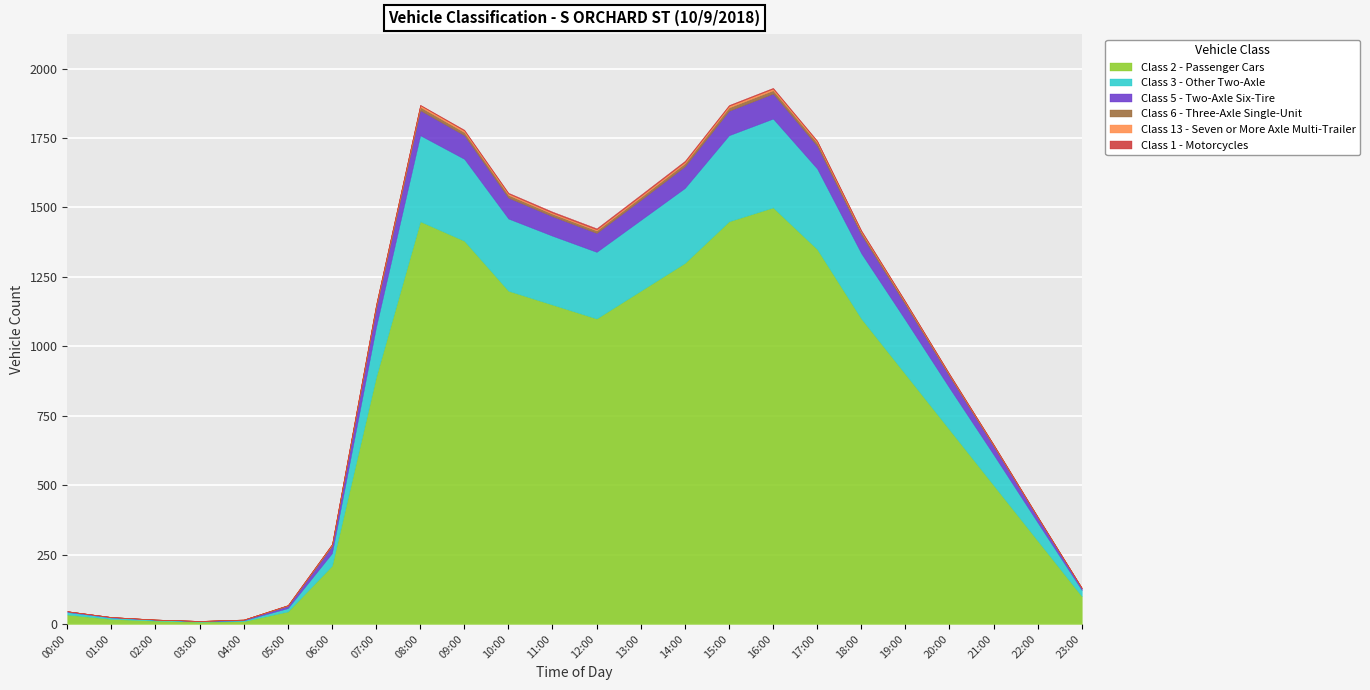

Between 12:00 and 15:00, which series saw the biggest shift?

Class 2 - Passenger Cars